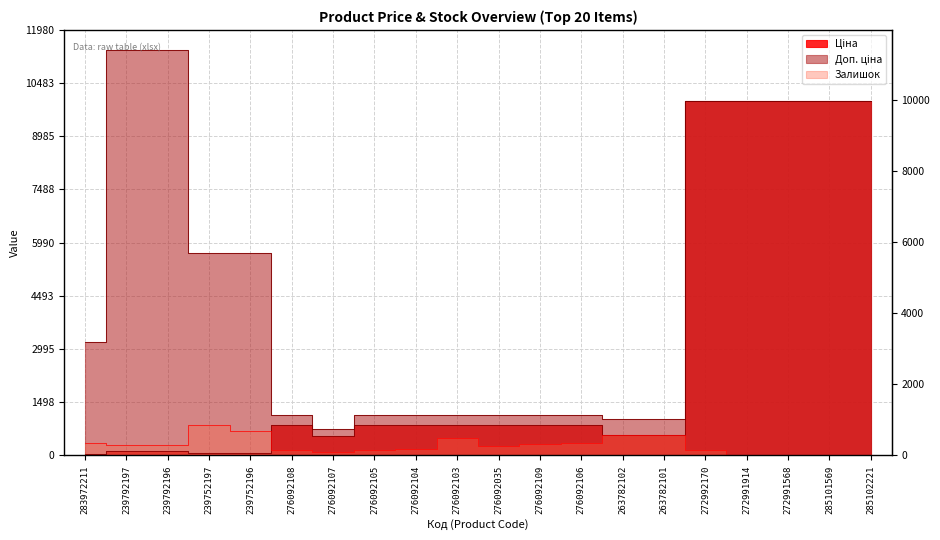

Rank the series by their maximum value, from lowest to highest.

Залишок, Ціна, Доп. ціна